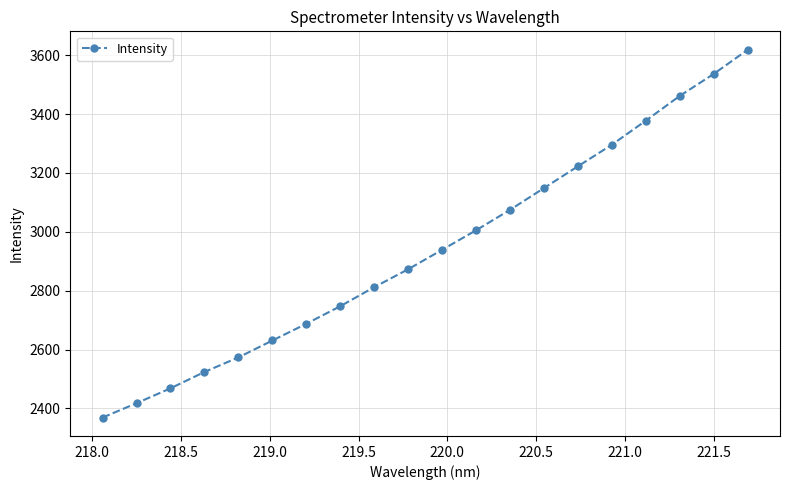

What is the average value?

2939.4